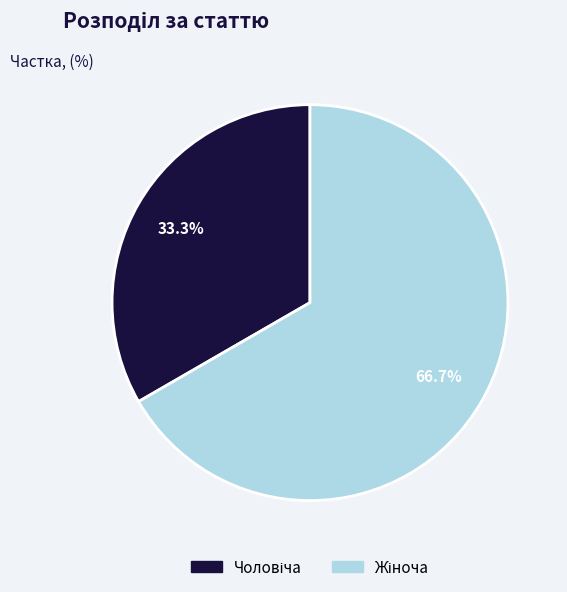

Is there a majority slice in this chart?

Yes